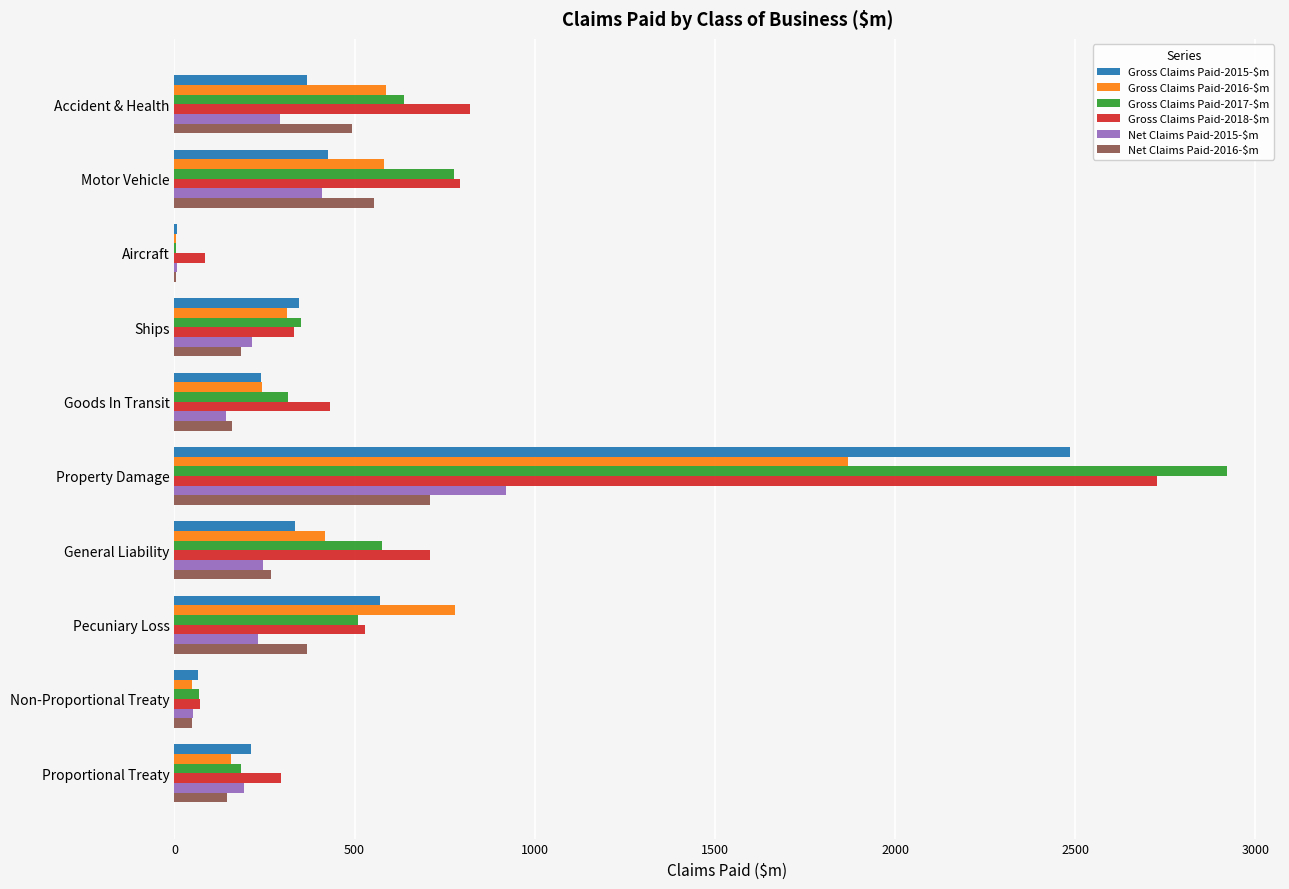

At which category is the sum across all series the highest?

Property Damage